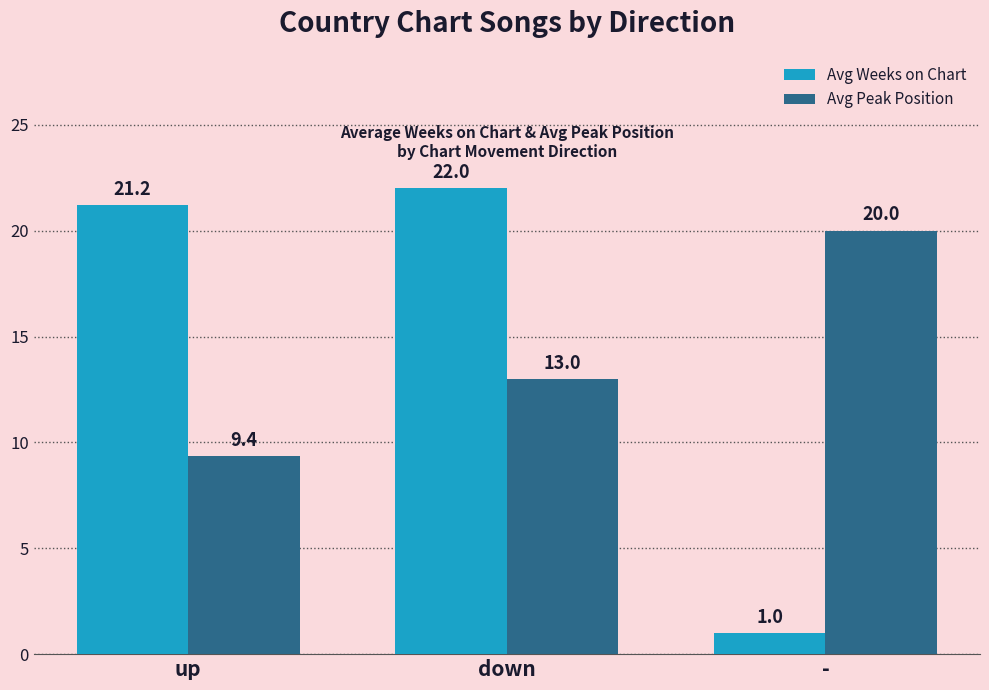

How many distinct data groups are displayed?

2